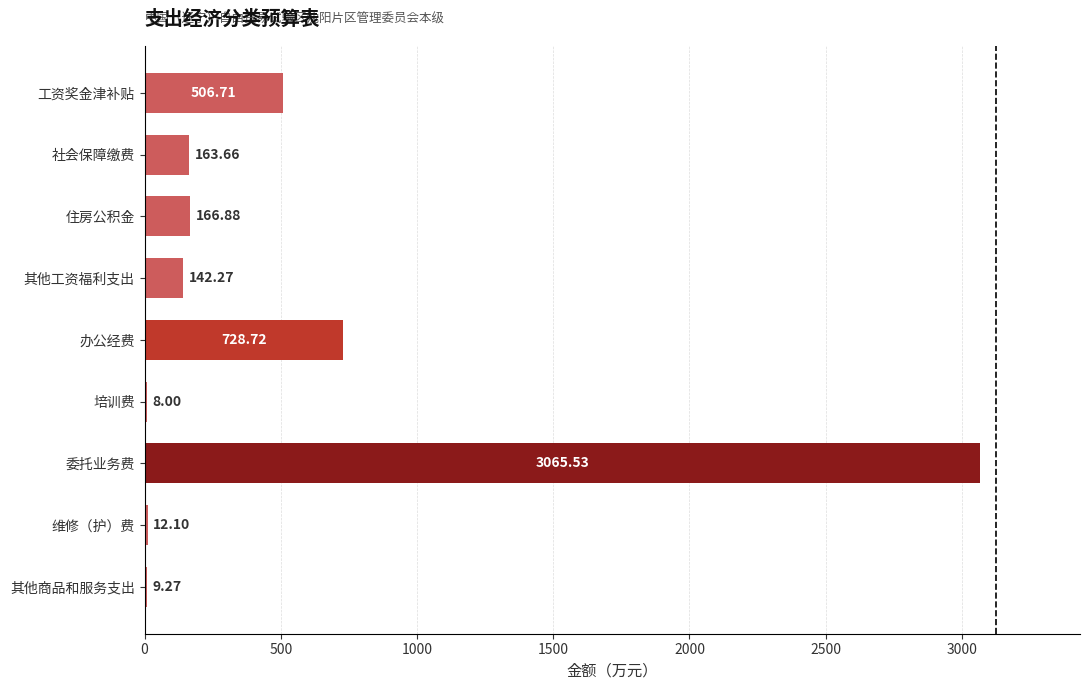

Which label corresponds to the largest value in the chart?

委托业务费